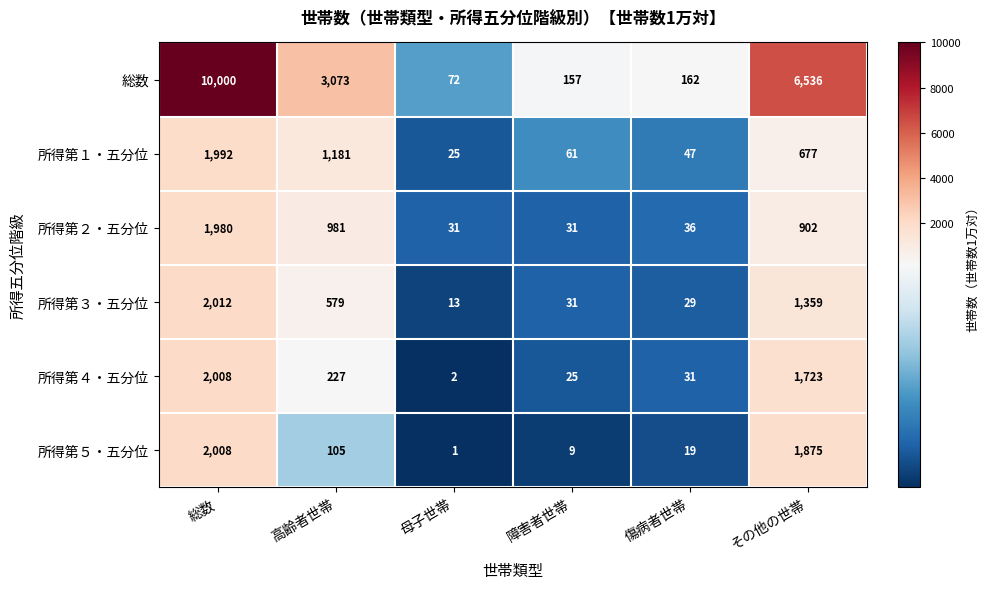

At 傷病者世帯, list the series in order from largest to smallest.

総数, 所得第１・五分位, 所得第２・五分位, 所得第４・五分位, 所得第３・五分位, 所得第５・五分位